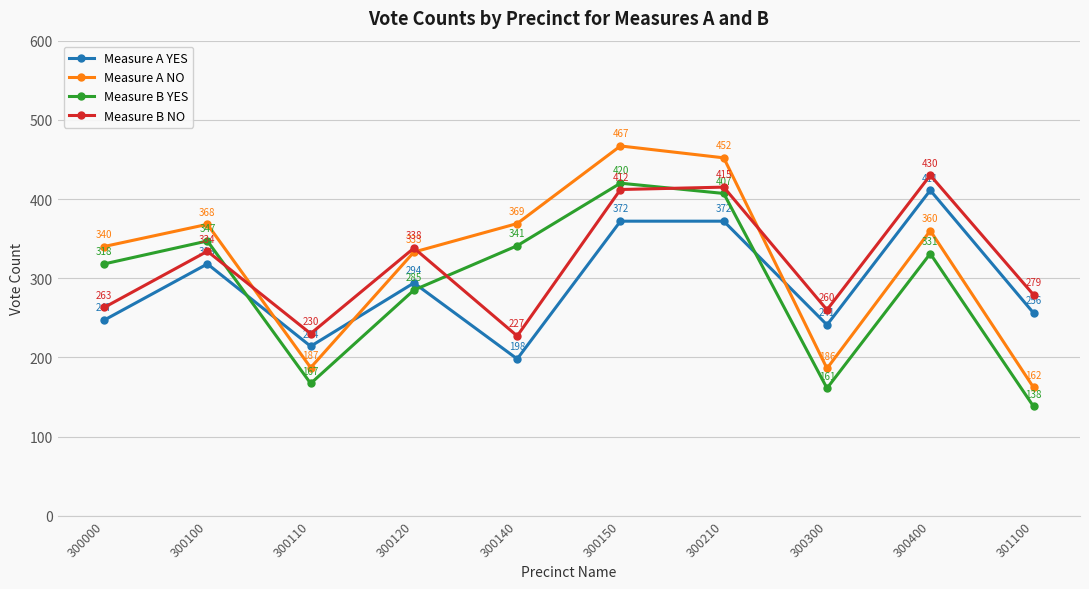

Where is the first local maximum for Measure A NO?

300100